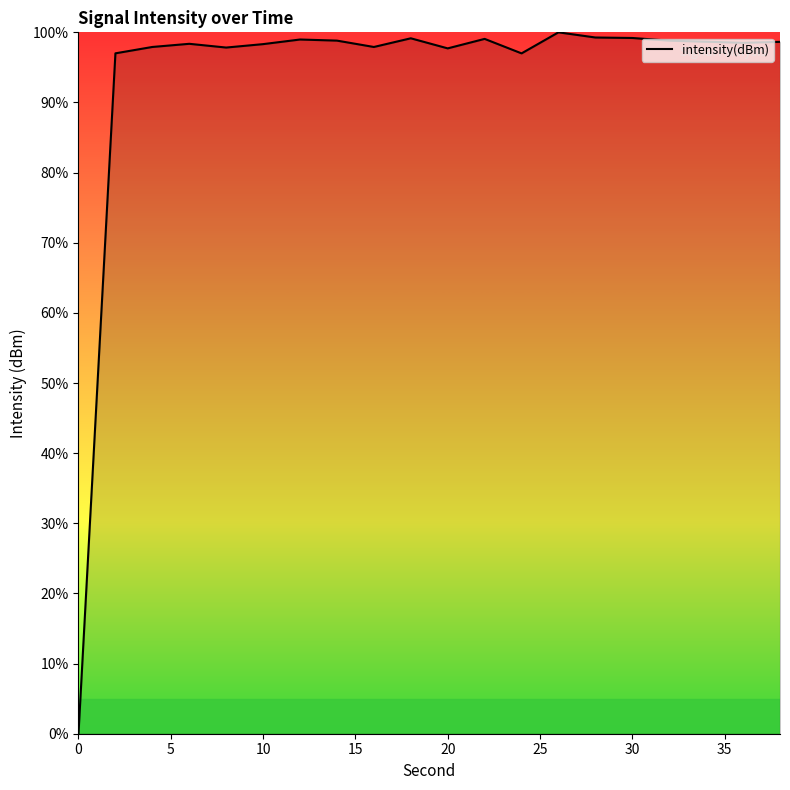

What is the difference between the maximum and minimum values?

100.0